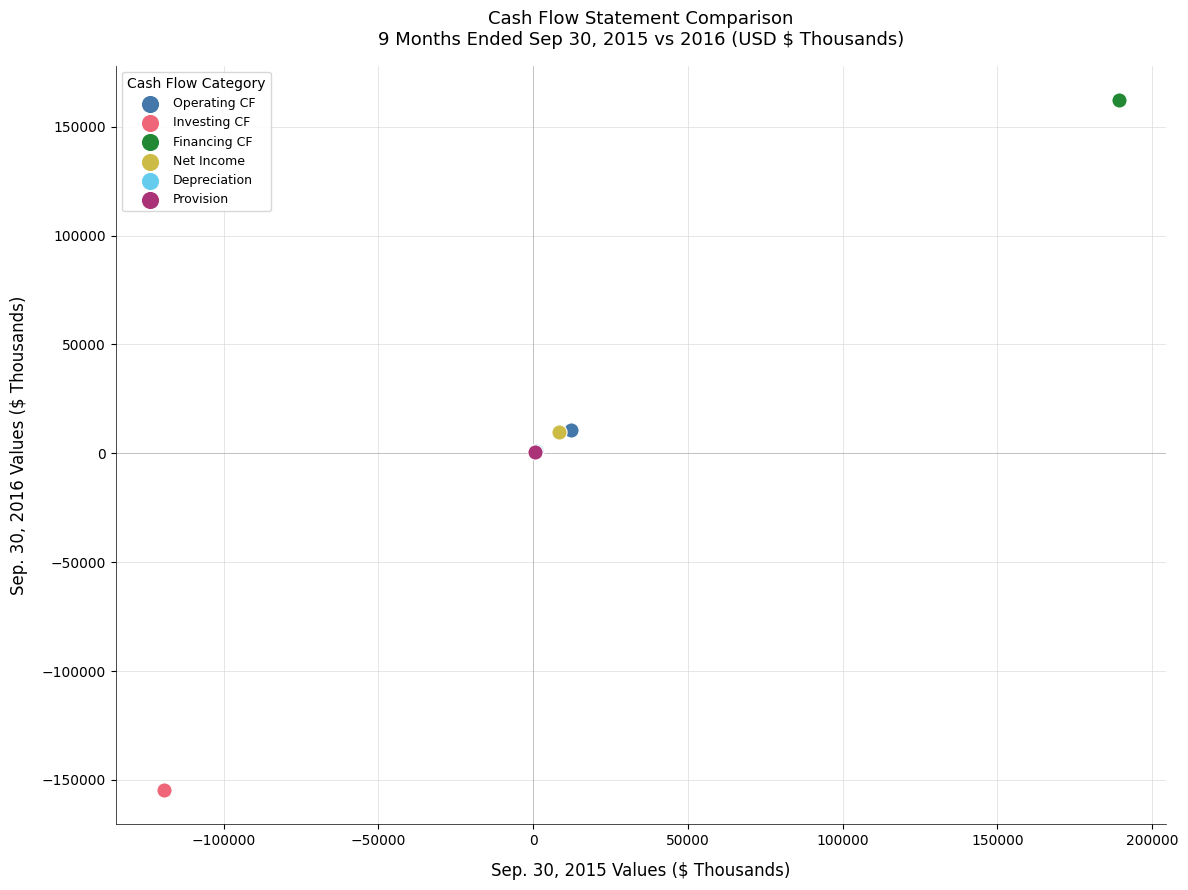

What are all the series names shown in the legend?

Operating CF, Investing CF, Financing CF, Net Income, Depreciation, Provision